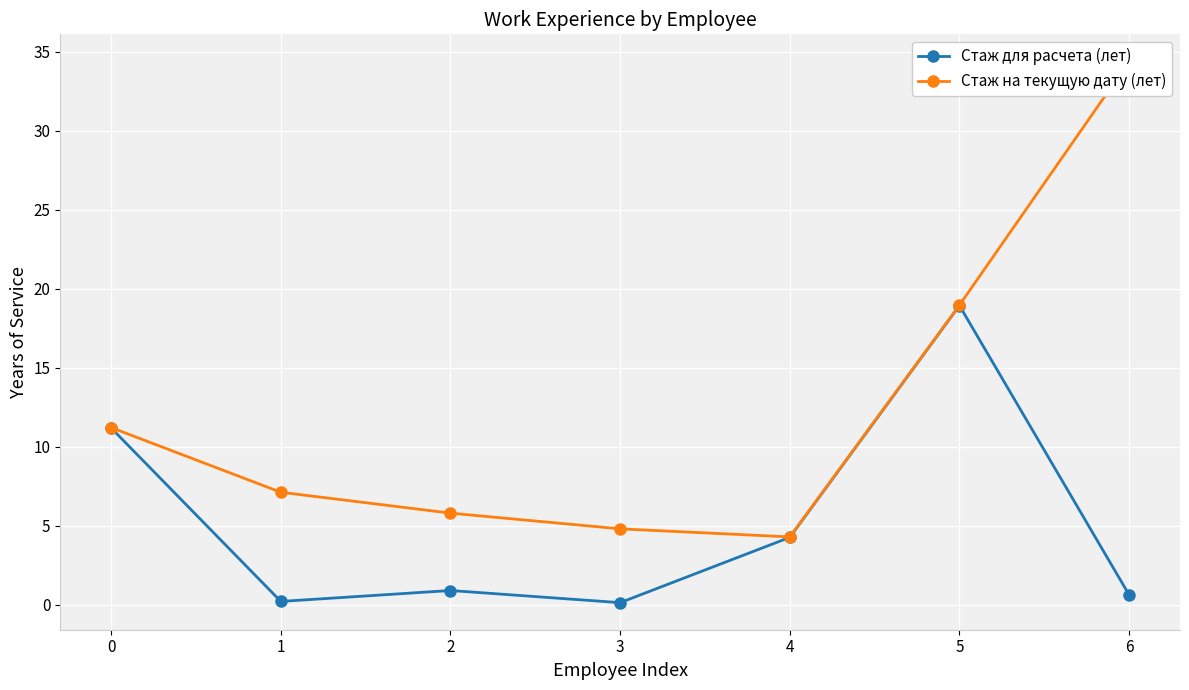

Which category has the highest value in the Стаж для расчета (лет) series?

5